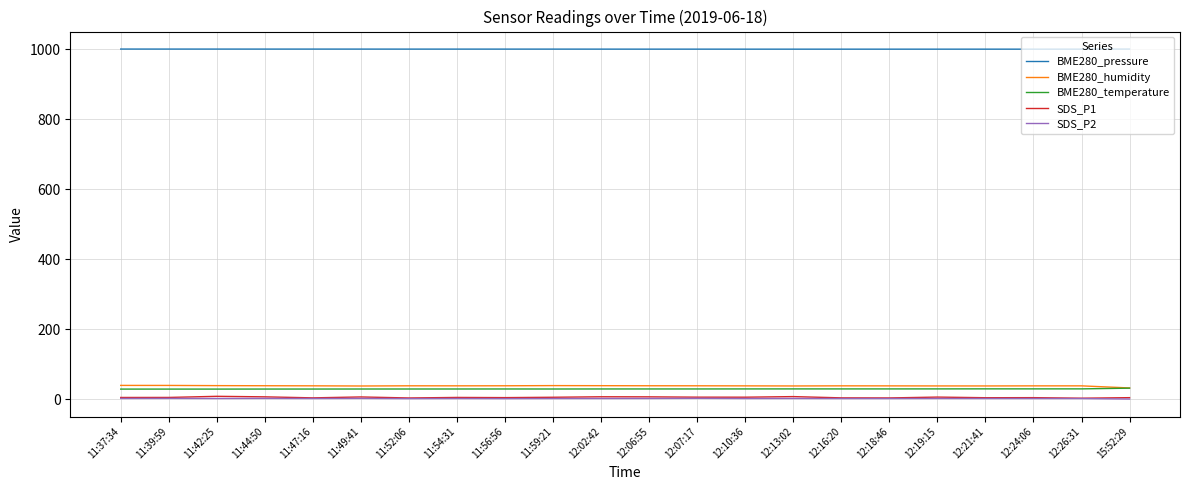

What is the maximum value shown in the chart?

1000.1